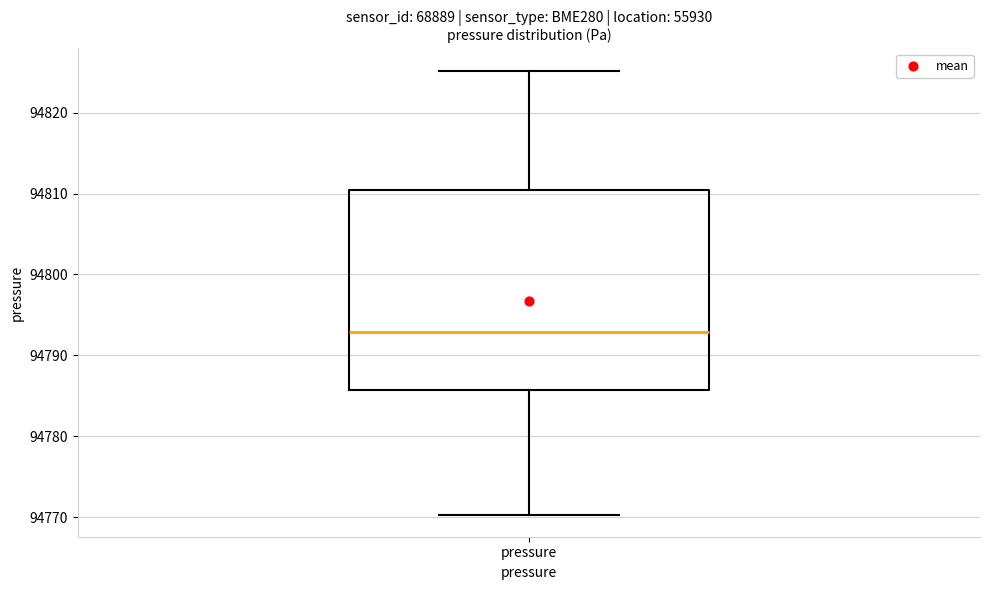

Read this box plot against the y-axis: the position of the median line, the range covered by the box, and the ends of both whiskers. The values are not printed on the chart, so give them approximately, as read against the axis.

median 94793, box 94786 to 94810, whiskers 94770 to 94825